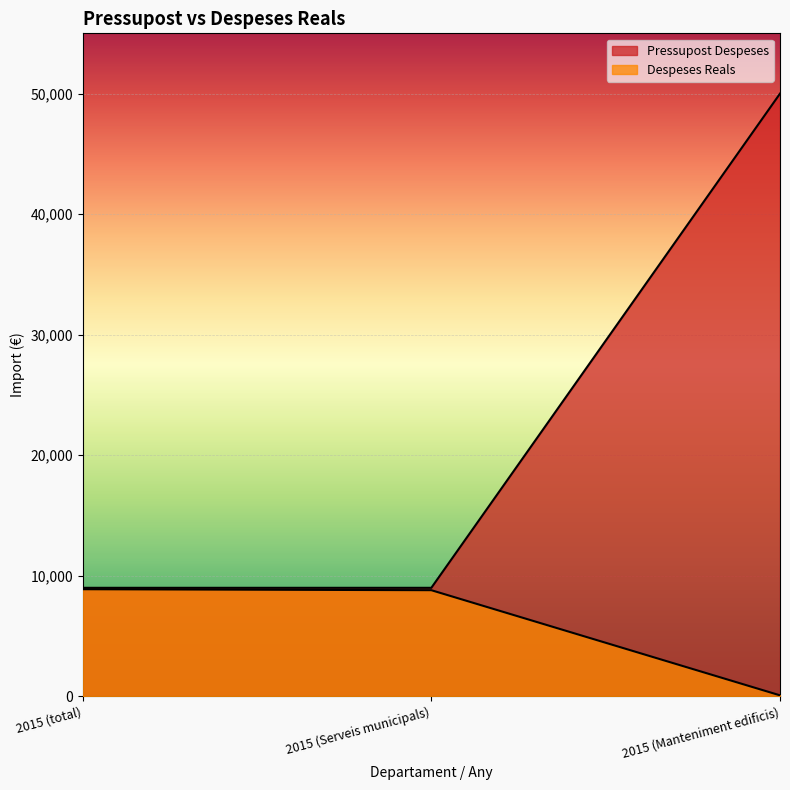

What is the spread (max minus min) of values at 2015 (Manteniment edificis)?

49920.0